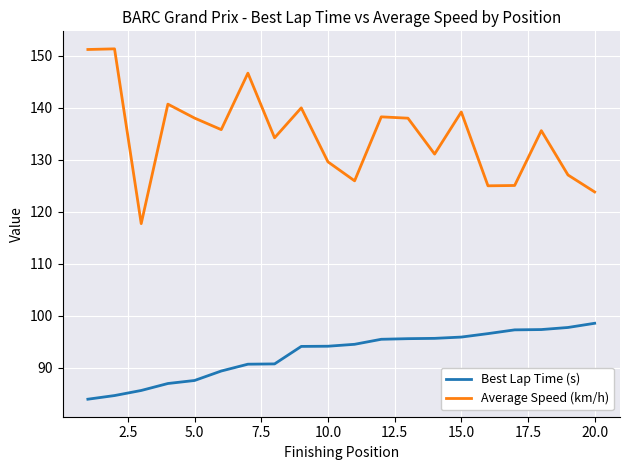

Rank the series by their maximum value, from highest to lowest.

Average Speed (km/h), Best Lap Time (s)